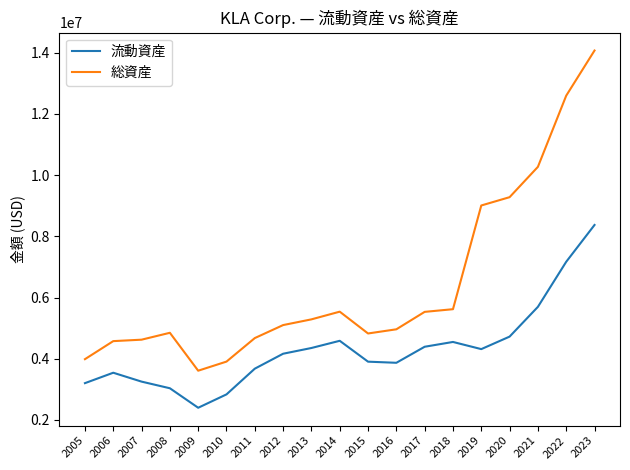

List the series in order of their overall mean, lowest first.

流動資産, 総資産